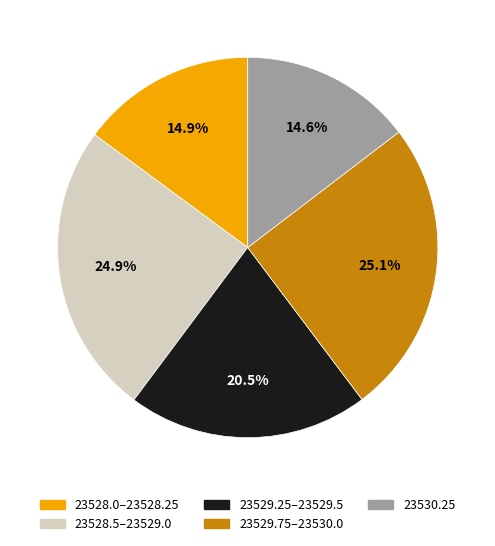

Is there a majority slice in this chart?

No